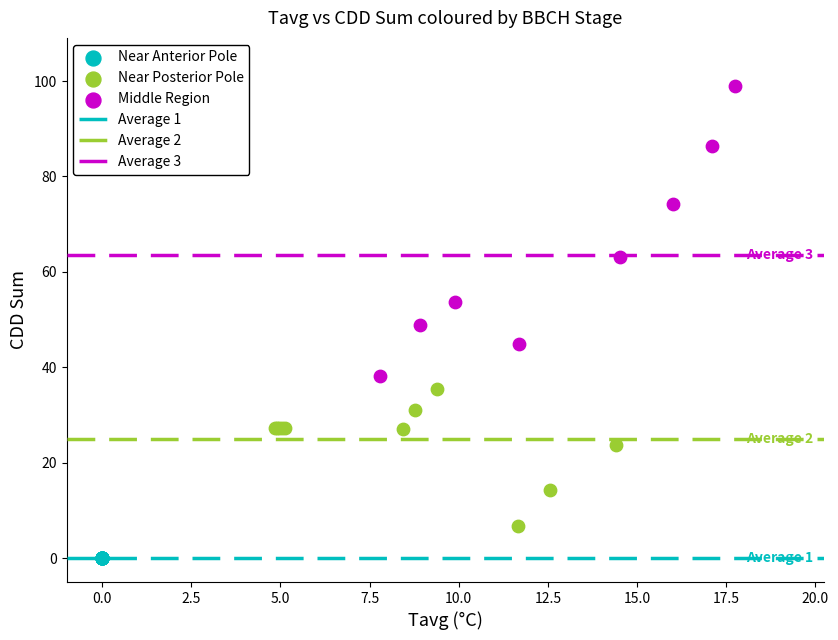

Which series contains the lowest Y value?

Near Anterior Pole